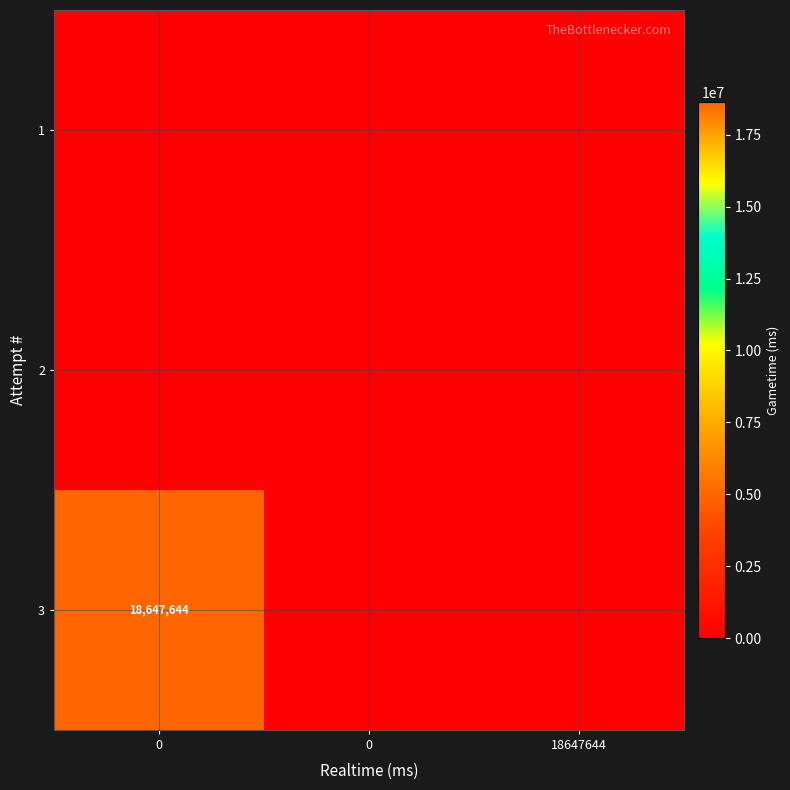

The 3 series shows 9779855 at 0. True or false?

False